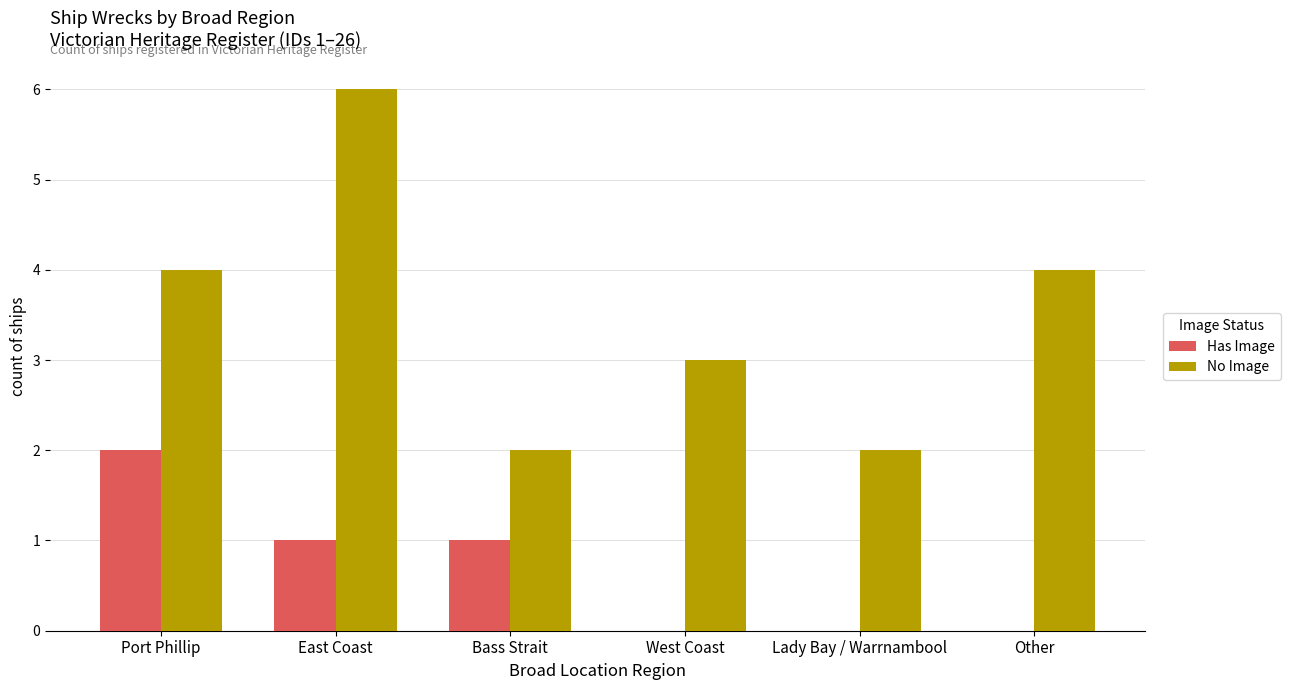

The value of No Image at West Coast is 3. True or false?

True